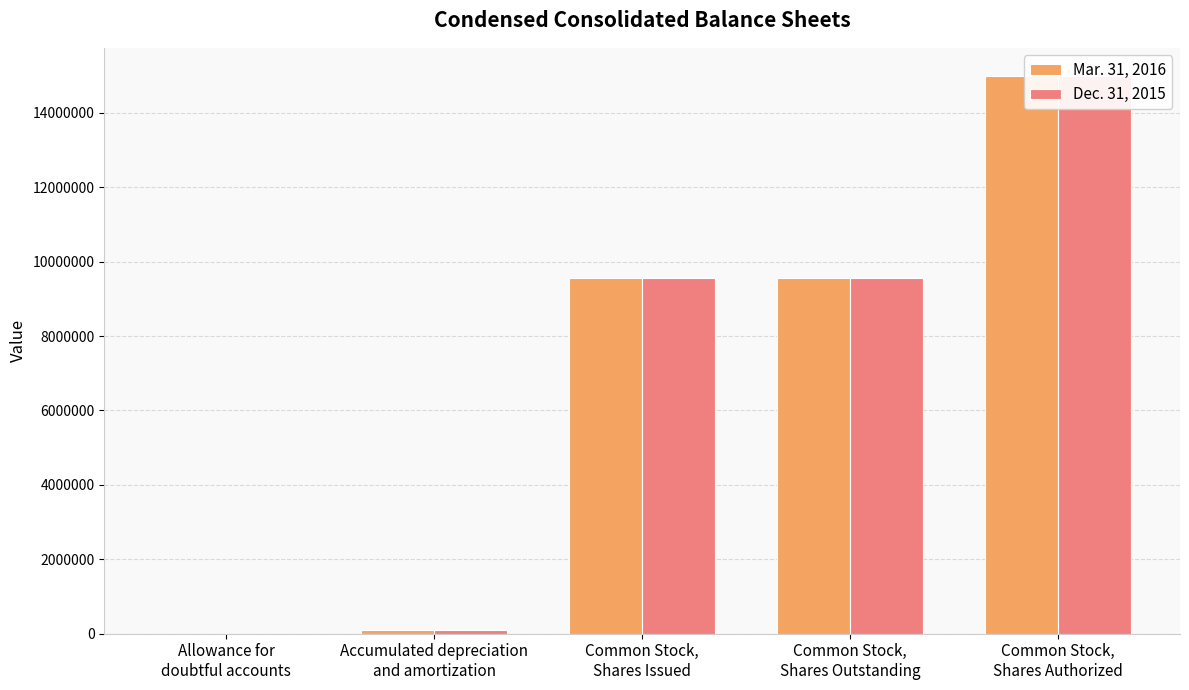

What are all the series names shown in the legend?

Mar. 31, 2016, Dec. 31, 2015